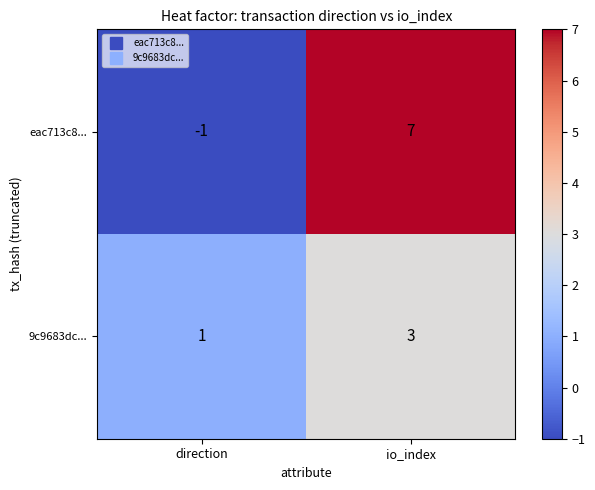

What is the average value of the eac713c8... series?

3